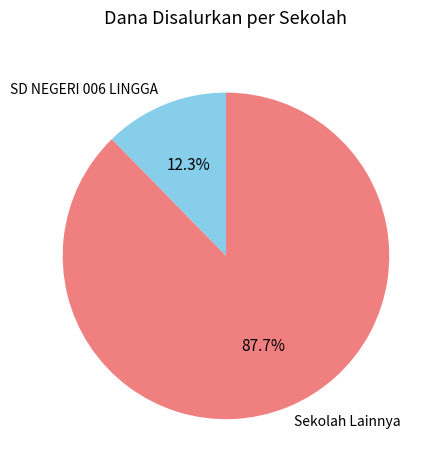

Does any single category account for the majority?

Yes